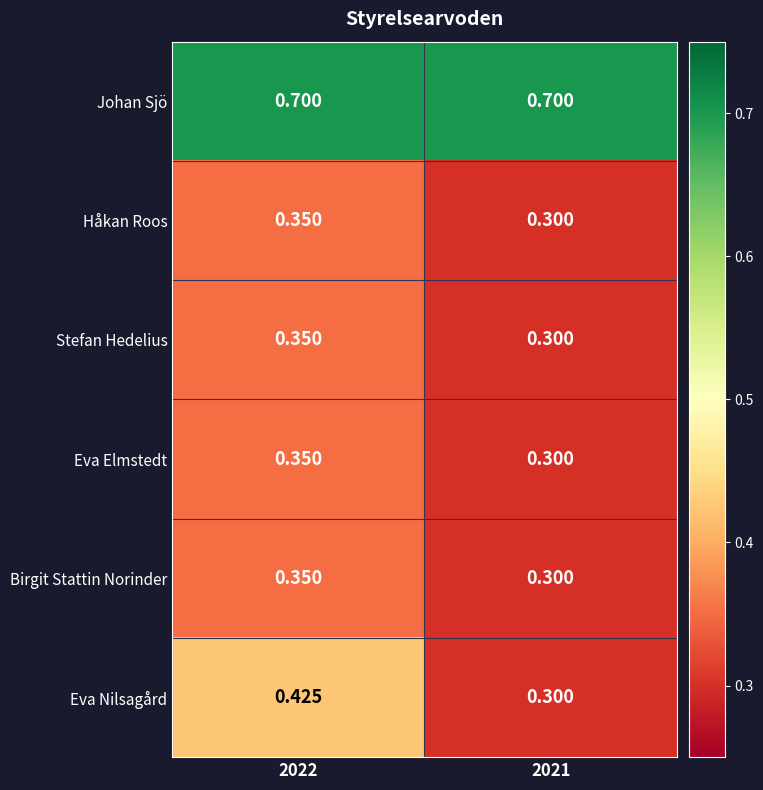

At which category is the sum across all series the highest?

2022